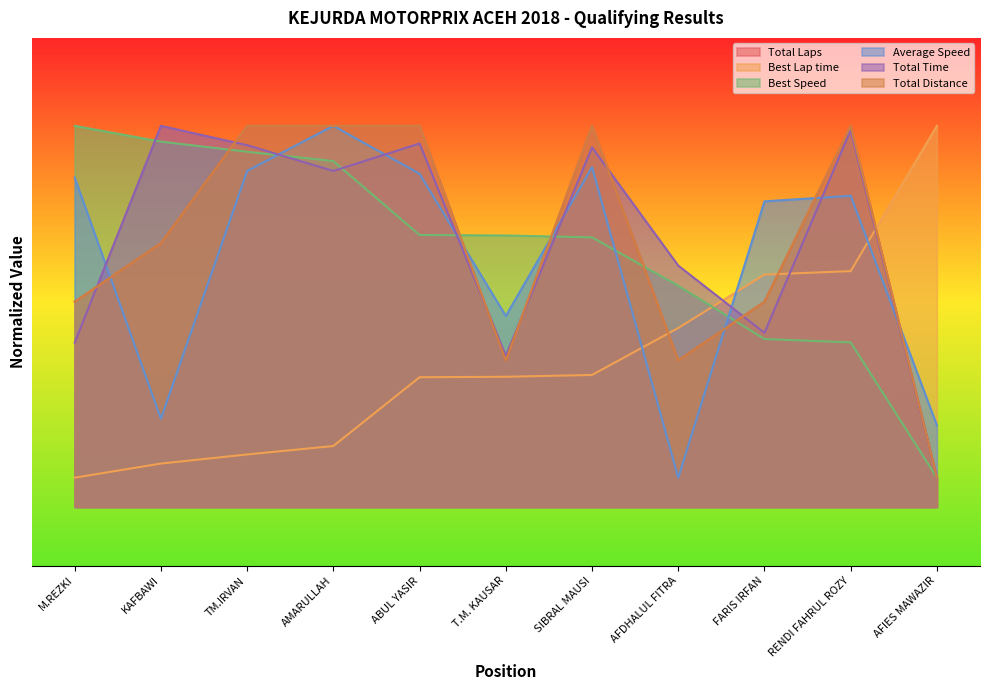

Which category has the lowest value across all series?

AFIES MAWAZIR